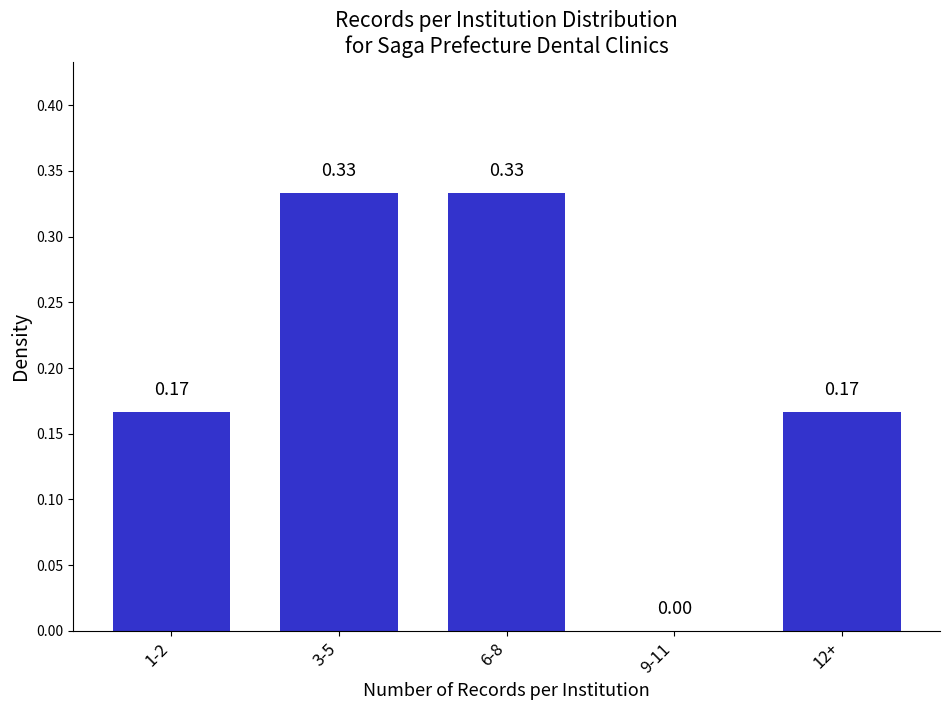

What is the sum of all values?

1.0